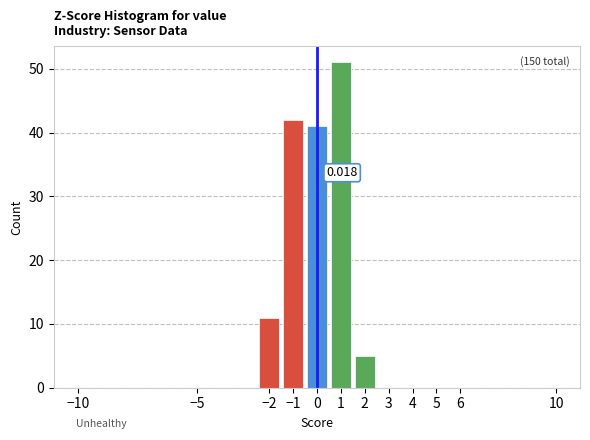

Over which range of the x-axis is the bar tallest?

0.5 to 1.5